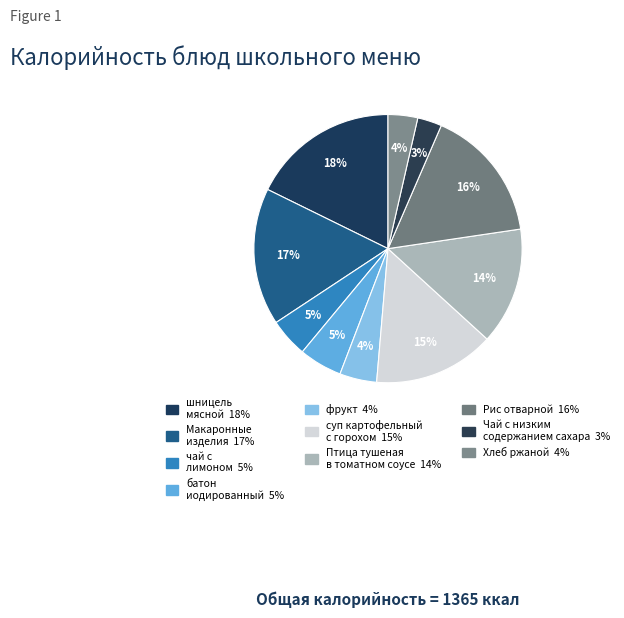

Rank the categories by value from highest to lowest.

шницель мясной, Макаронные изделия отварные, Рис отварной, суп картофельный с горохом лущеным, Птица тушеная в томатном соусе с овощами, батон иодированный, чай с лимоном, фрукт, Хлеб ржаной, Чай с низким содержанием сахара